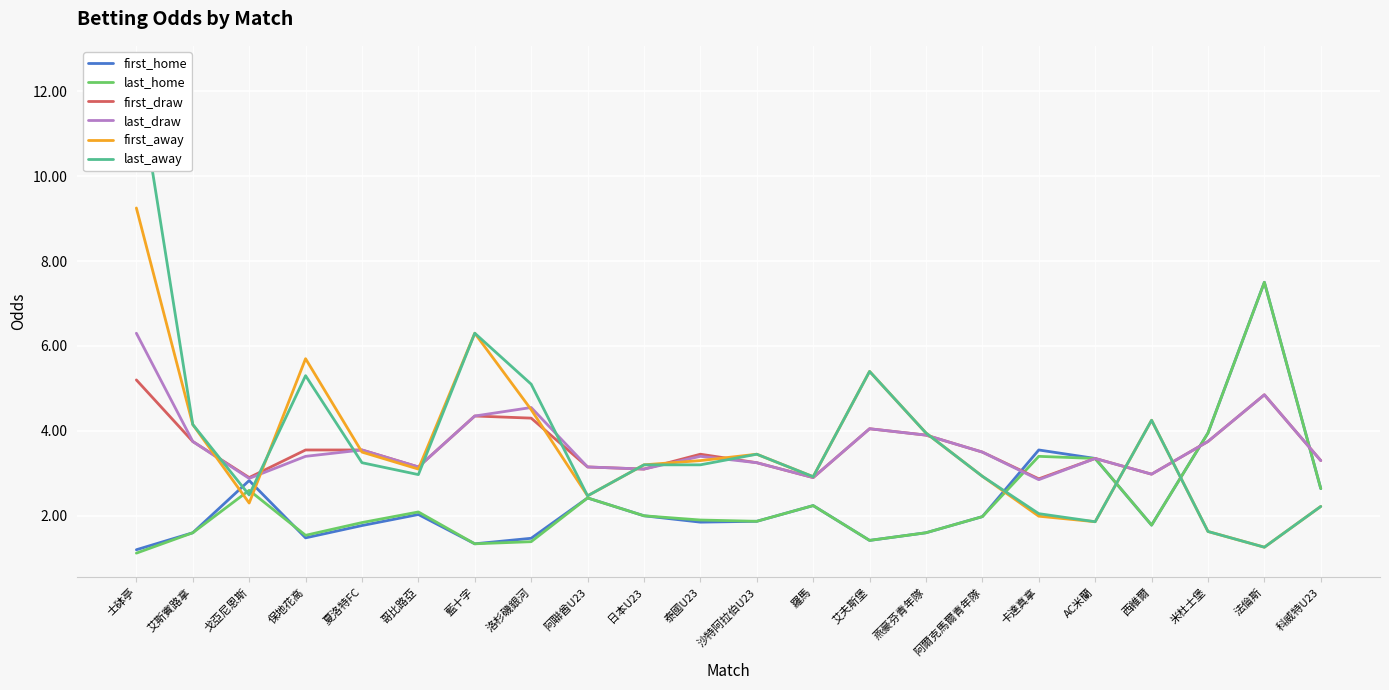

True or false: last_home has more than 0 points higher than both neighbors.

True